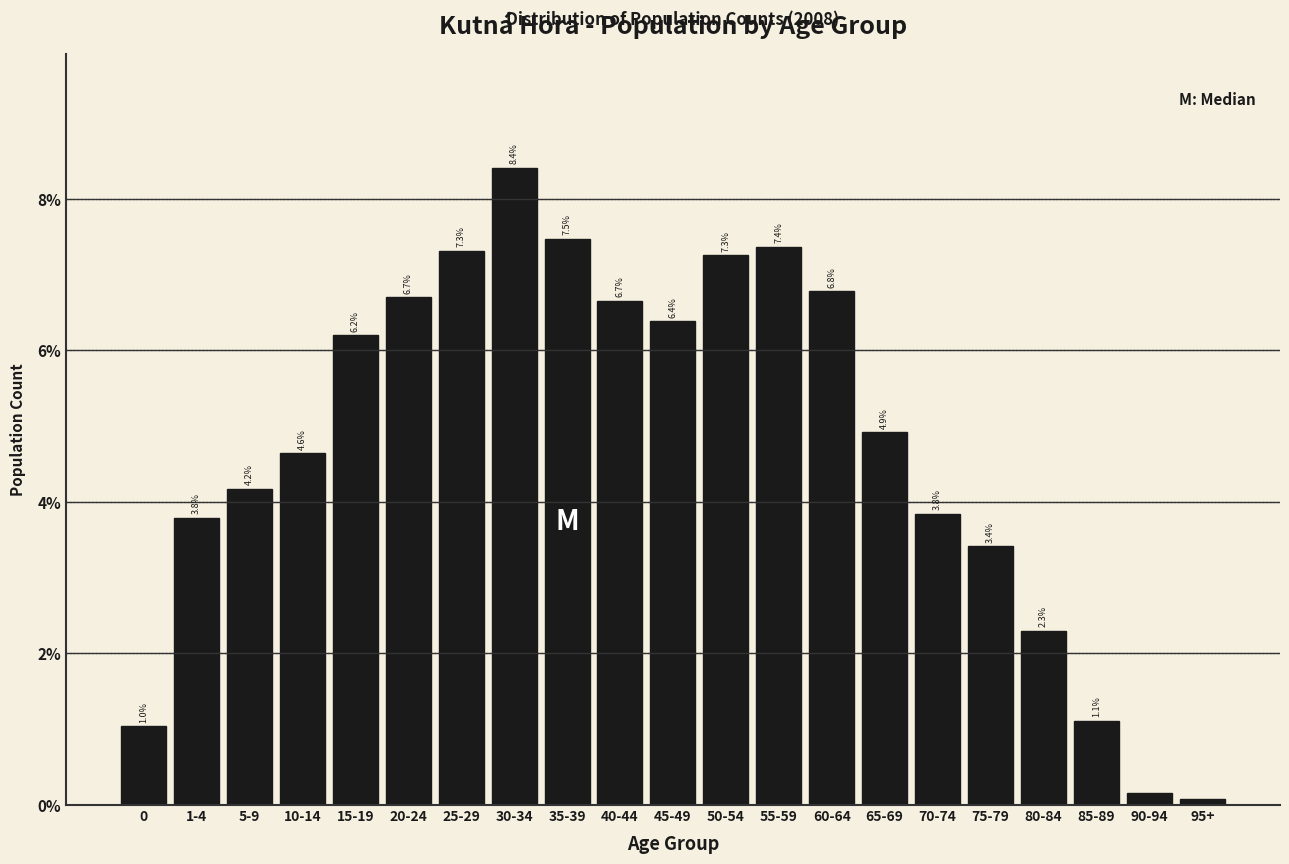

The value at 80-84 is 1.2. True or false?

False